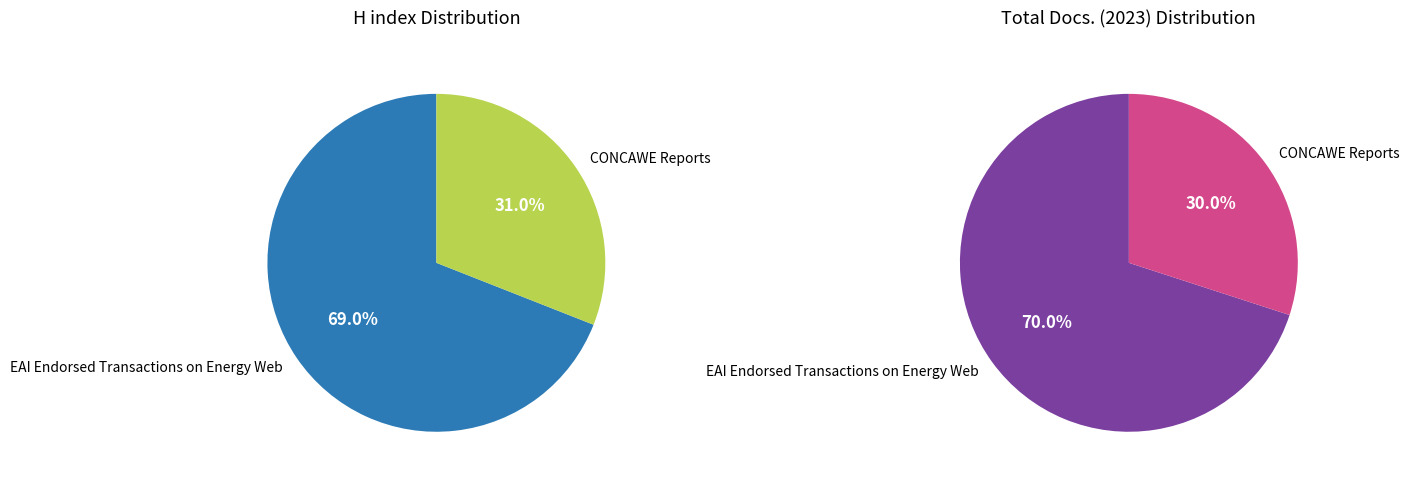

Count the number of slices in the pie.

2